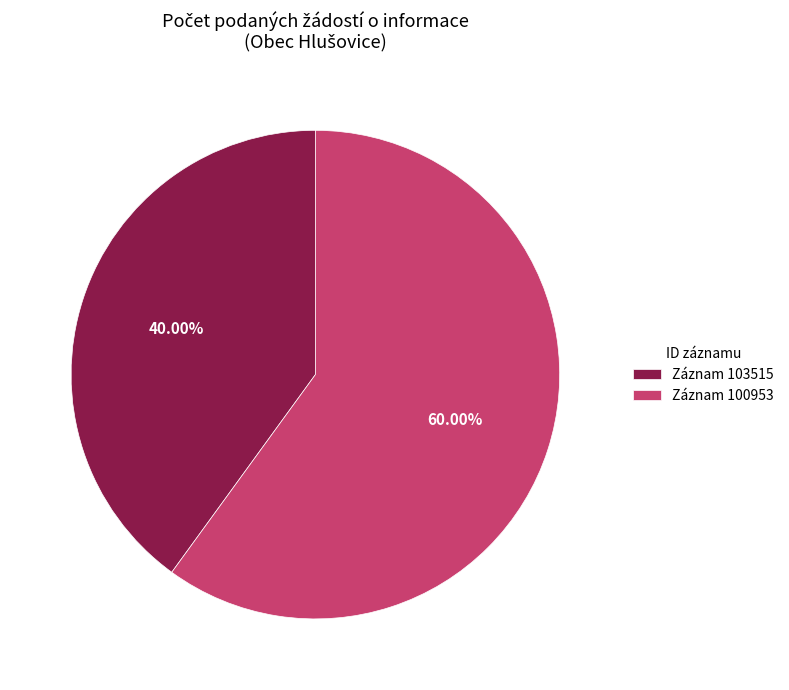

Is the sum of Záznam 100953 and Záznam 103515 greater than half?

Yes